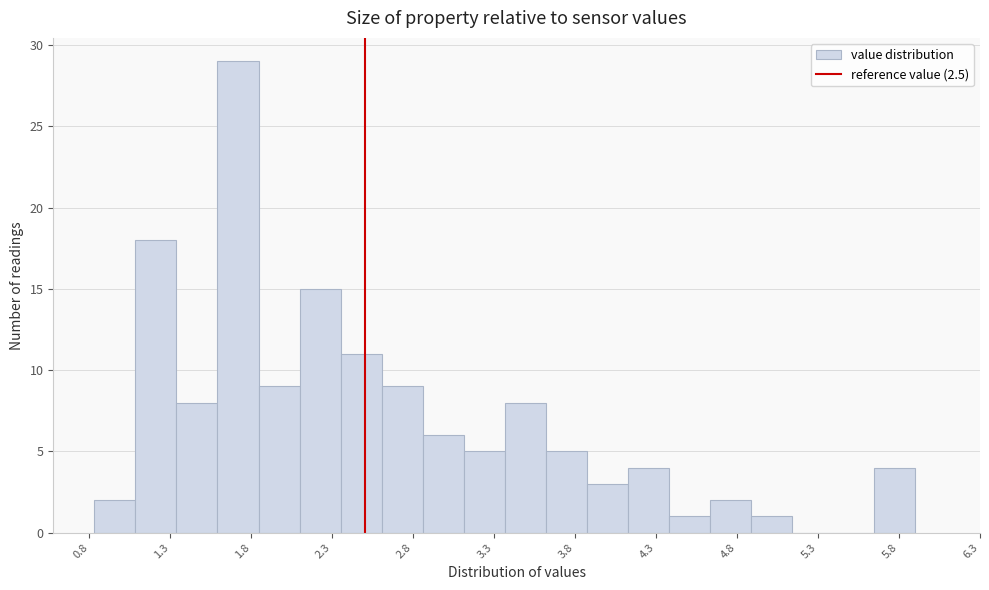

Reading left to right, list every bar in this chart as the range it spans on the x-axis followed by its height. Neither the bar edges nor the heights are printed on the chart, so give them approximately, as read against the axes.

0.85 to 1.10: 2
1.10 to 1.35: 18
1.35 to 1.60: 8
1.60 to 1.85: 29
1.85 to 2.10: 9
2.10 to 2.35: 15
2.35 to 2.60: 11
2.60 to 2.85: 9
2.85 to 3.10: 6
3.10 to 3.35: 5
3.35 to 3.60: 8
3.60 to 3.85: 5
3.85 to 4.15: 3
4.15 to 4.40: 4
4.40 to 4.65: 1
4.65 to 4.90: 2
4.90 to 5.15: 1
5.15 to 5.40: 0
5.40 to 5.65: 0
5.65 to 5.90: 4